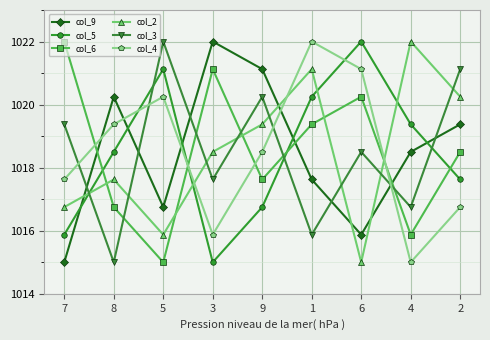

Is this an area chart (filled region under the line)?

No